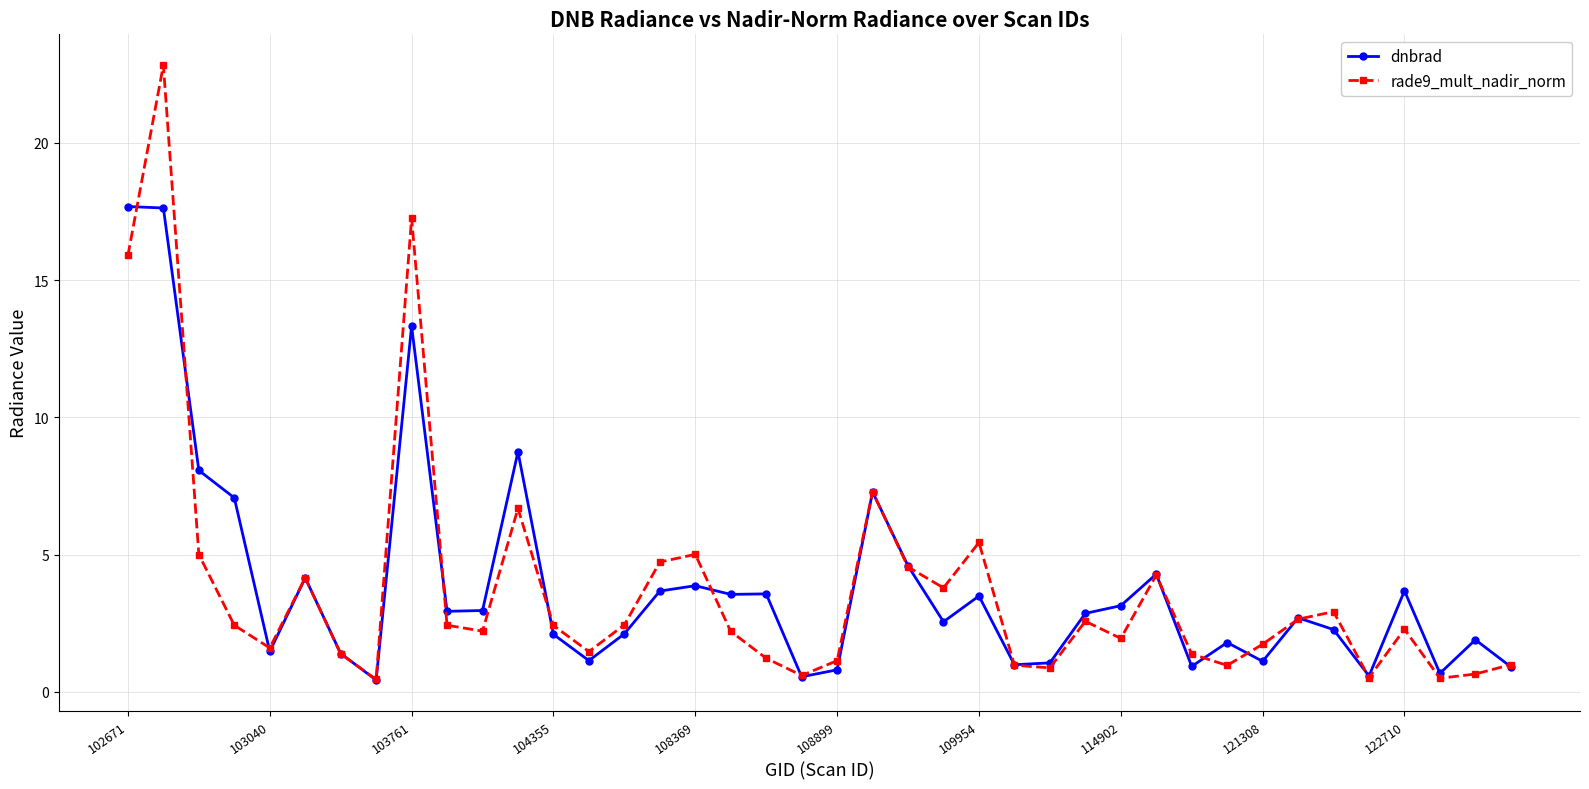

How many distinct data groups are displayed?

2